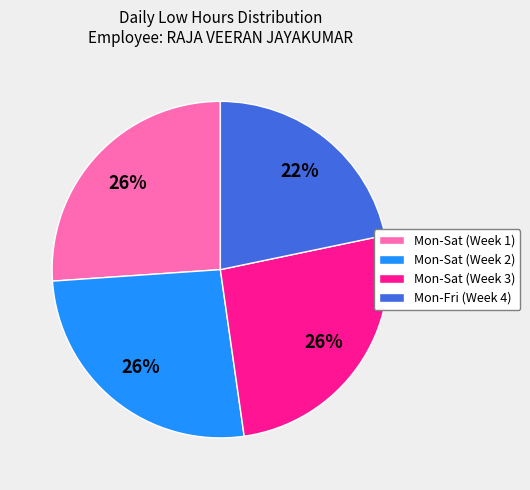

What is the ratio of the value at Mon-Sat (Week 1) to the value at Mon-Fri (Week 4)?

1.2